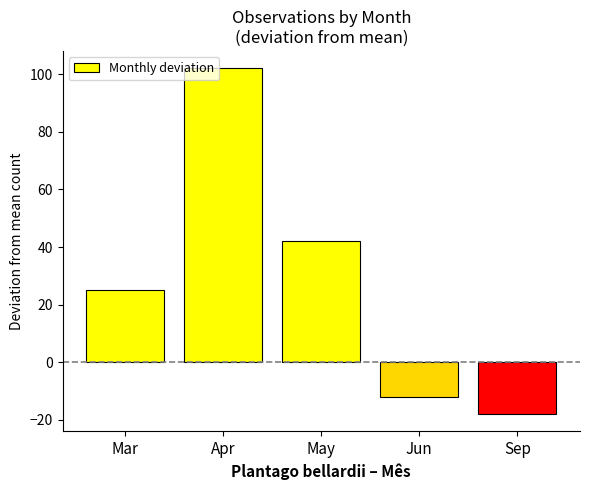

True or false: the data shows 42.1 at May.

True